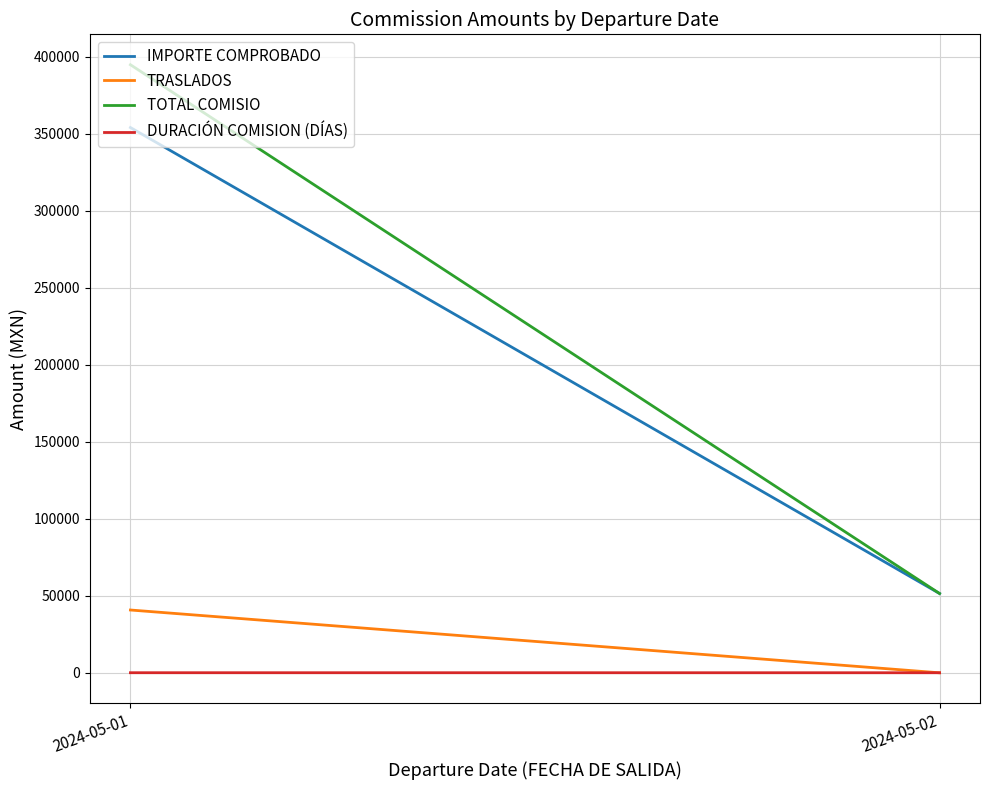

Does the chart display data point markers on the line(s)?

No